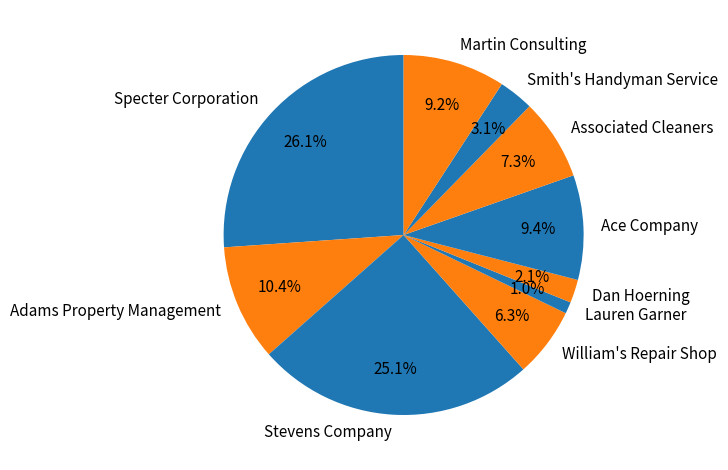

Which slice is the largest?

Specter Corporation